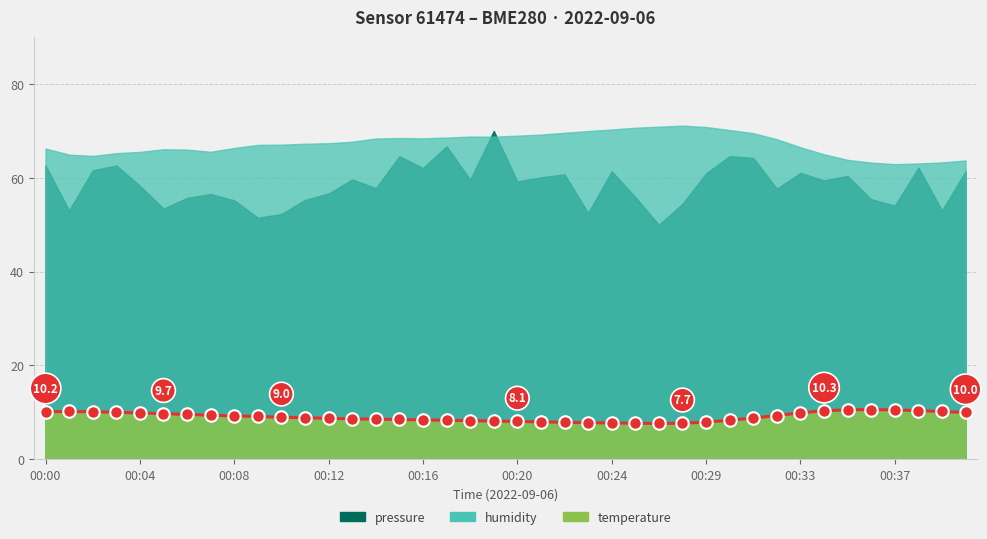

Does the chart display data point markers on the line(s)?

Yes